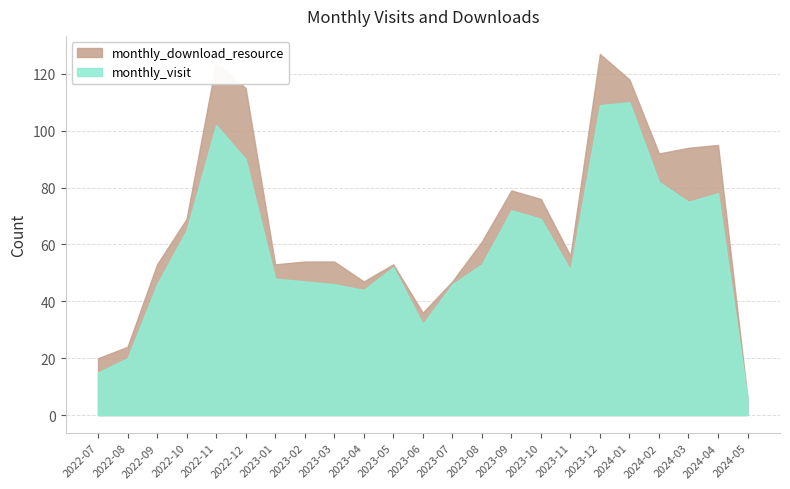

What is the difference between the second highest and minimum values in the monthly_download_resource series?

22